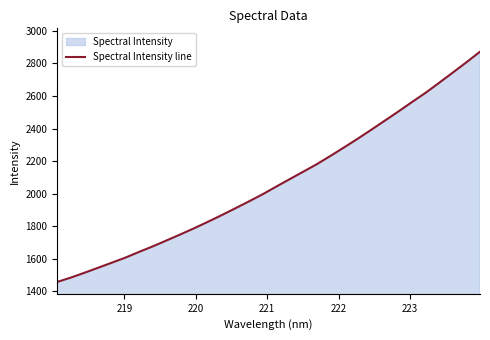

What is the greatest value displayed?

2872.1